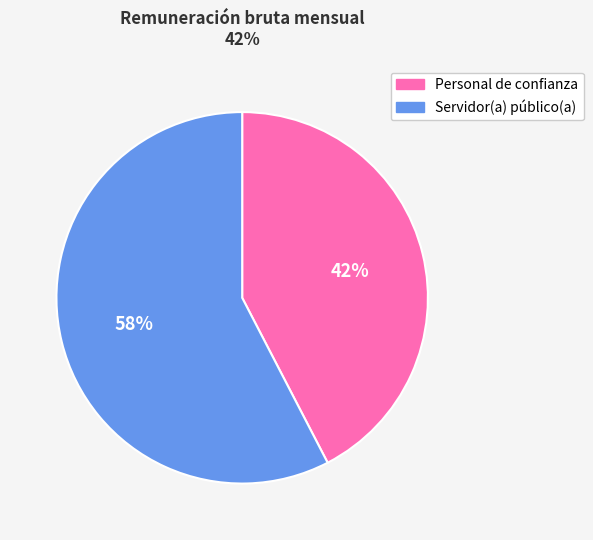

Which has a higher value, Personal de confianza or Servidor(a) público(a)?

Servidor(a) público(a)